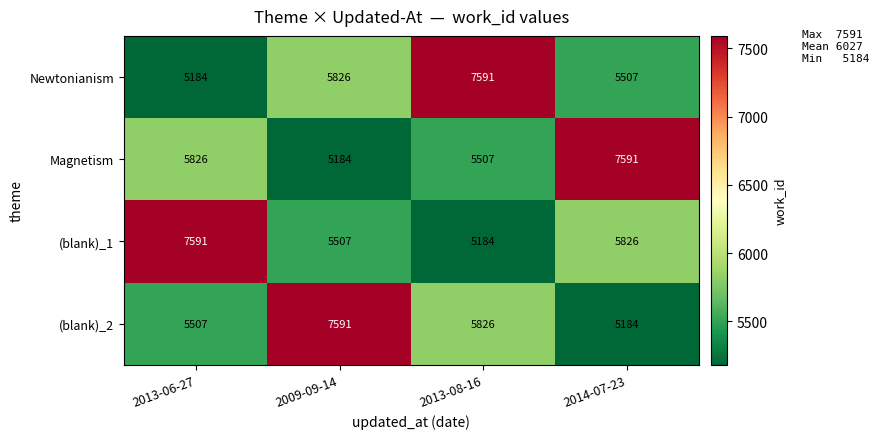

What is the difference between the highest and lowest values at 2013-06-27?

2407